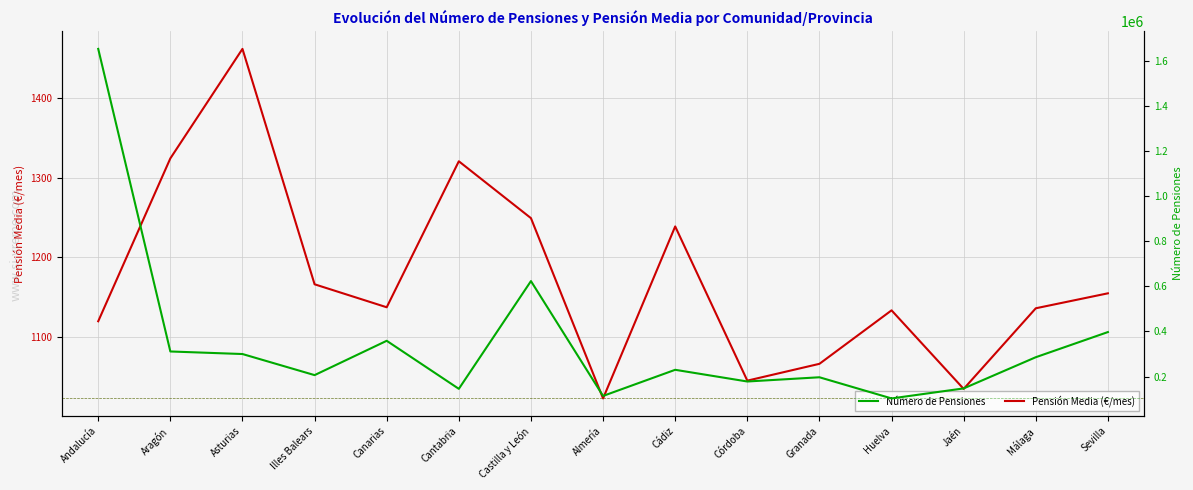

What is the total value across all series at Málaga?

286913.9